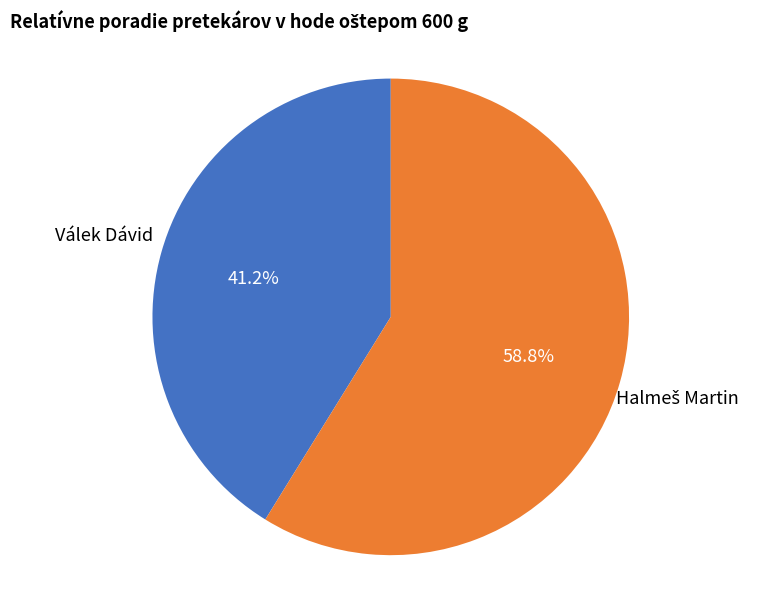

Is there a majority slice in this chart?

Yes